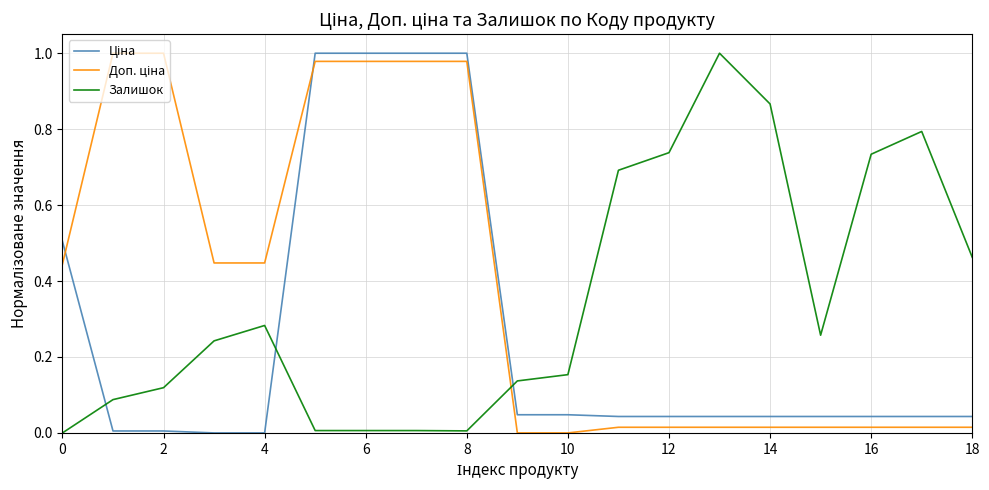

Reading left to right, list all the values displayed in this chart.

Ціна: 0.5	0.0	0.0	0.0	0.0	1.0	1.0	1.0	1.0	0.0	0.0	0.0	0.0	0.0	0.0	0.0	0.0	0.0	0.0
Доп. ціна: 0.4	1.0	1.0	0.4	0.4	1.0	1.0	1.0	1.0	0.0	0.0	0.0	0.0	0.0	0.0	0.0	0.0	0.0	0.0
Залишок: 0.0	0.1	0.1	0.2	0.3	0.0	0.0	0.0	0.0	0.1	0.2	0.7	0.7	1.0	0.9	0.3	0.7	0.8	0.5